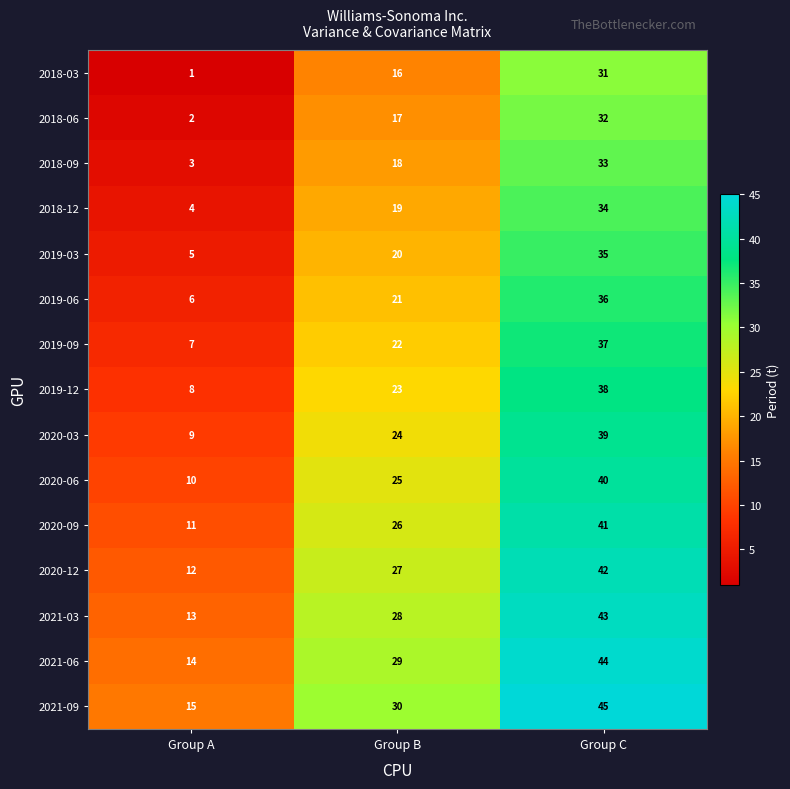

Which series has the largest total across all categories?

2021-09